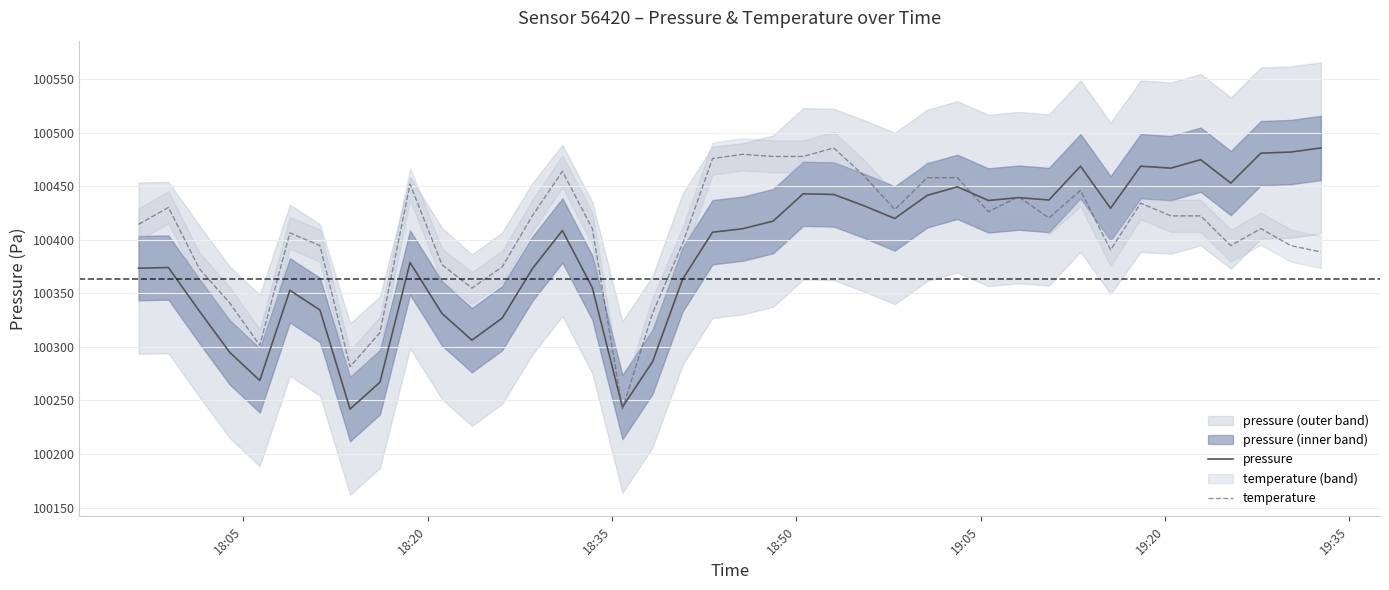

True or false: pressure and temperature intersect in this chart.

True